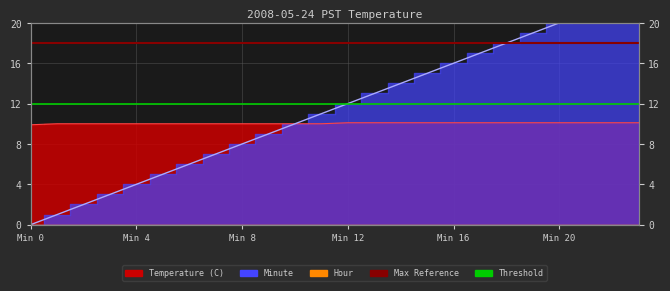

What is the spread (max minus min) of values at Min 8?

2.0